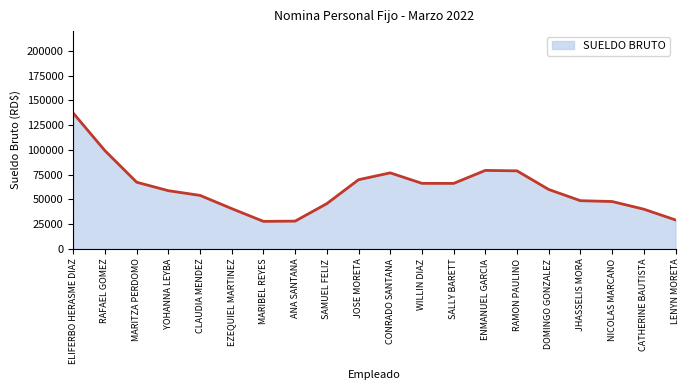

What value does the data have at ENMANUEL GARCIA, to the nearest 10?

79260